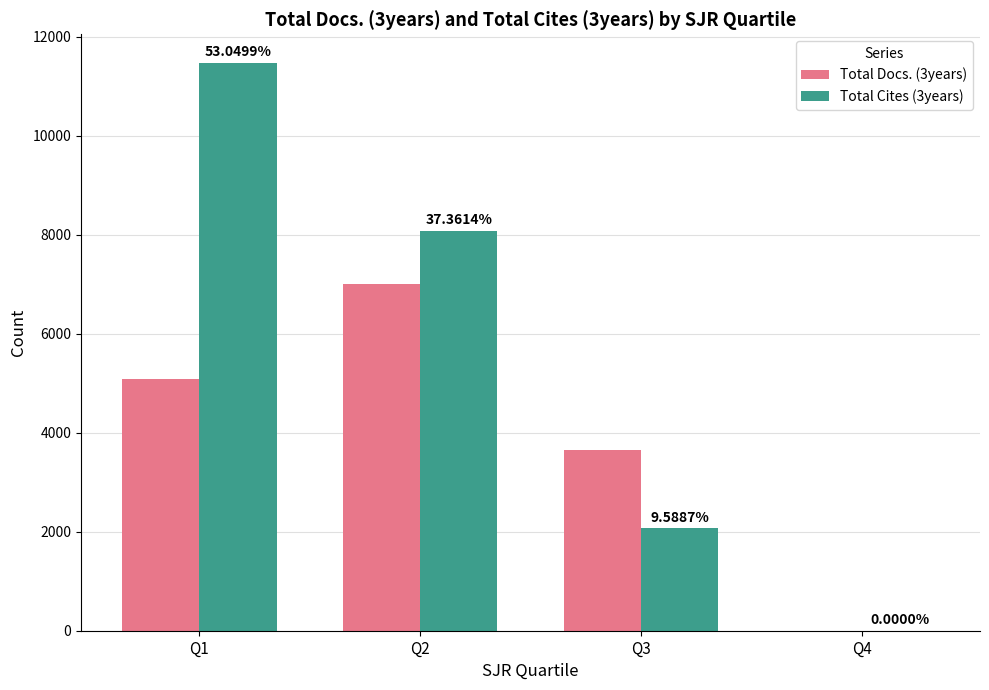

Reading right to left, list all the values displayed in this chart.

Total Docs. (3years): Q4=0	Q3=3651	Q2=7009	Q1=5092
Total Cites (3years): Q4=0	Q3=2075	Q2=8085	Q1=11480